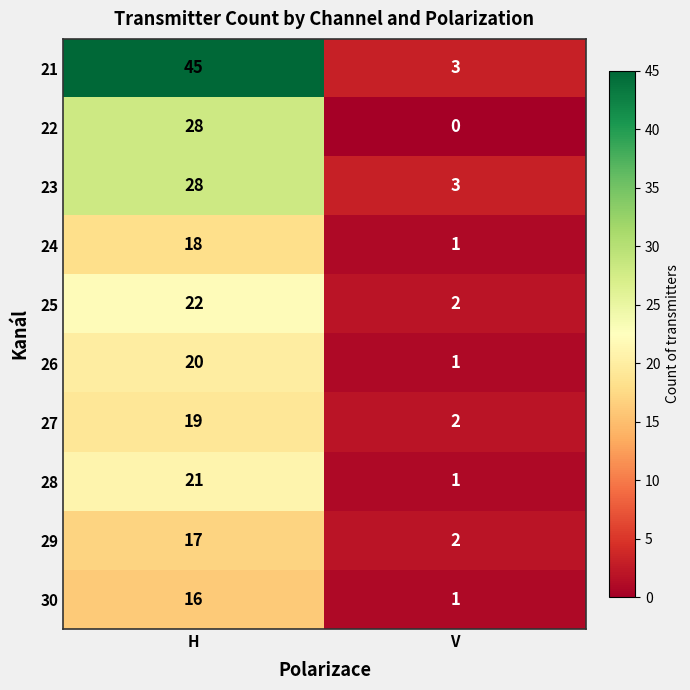

Which series has the largest total across all categories?

21